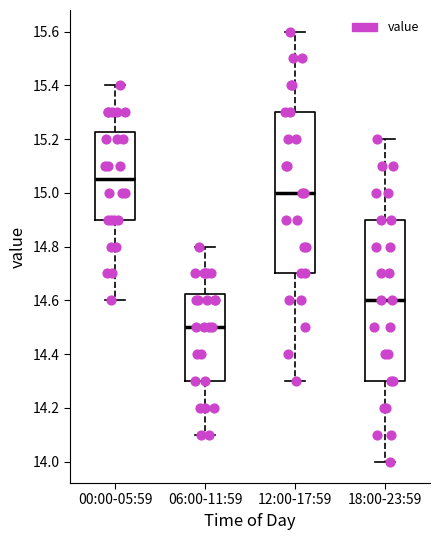

Which box has the lowest median line?

06:00-11:59